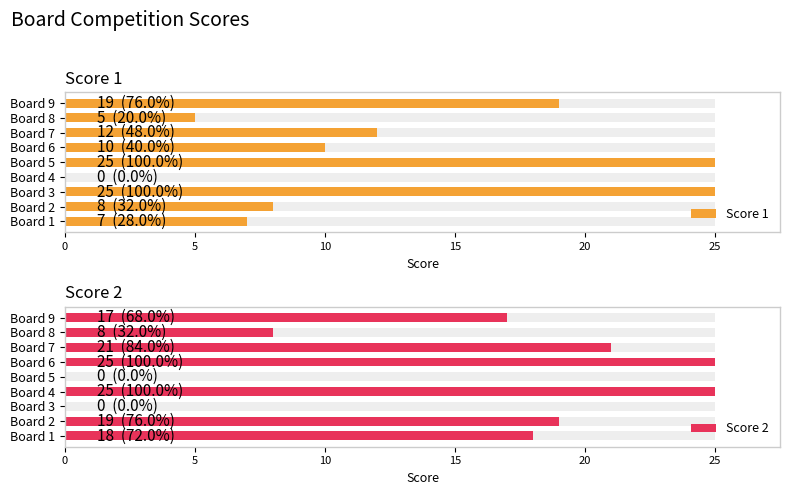

Which series has the widest spread of values?

Score 1